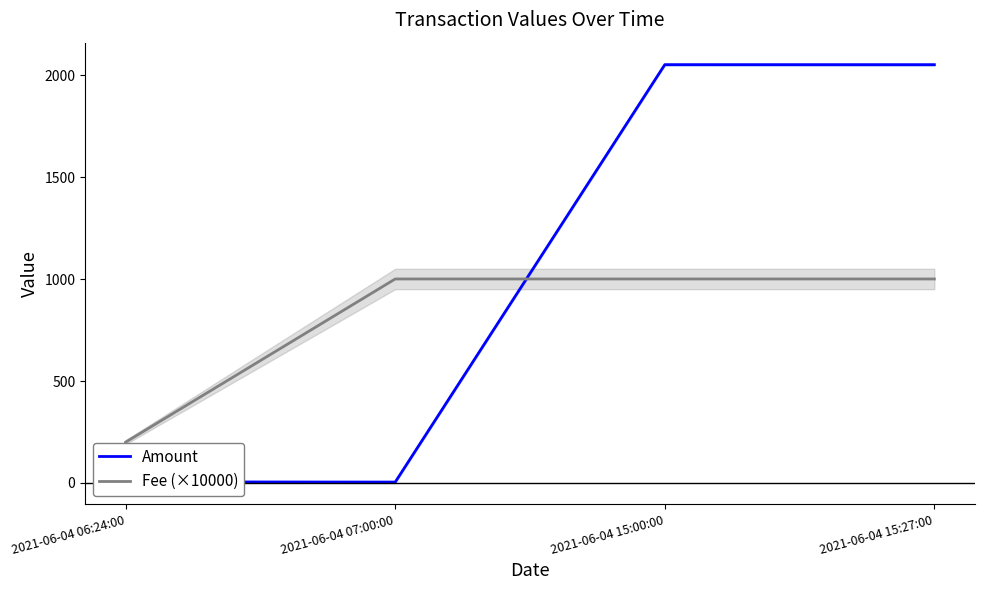

Reading left to right, extract all data points from this chart.

Amount: 5.0	3.9	2053.1	2053.0
Fee (×10000): 200.0	1001.0	1001.0	1001.0